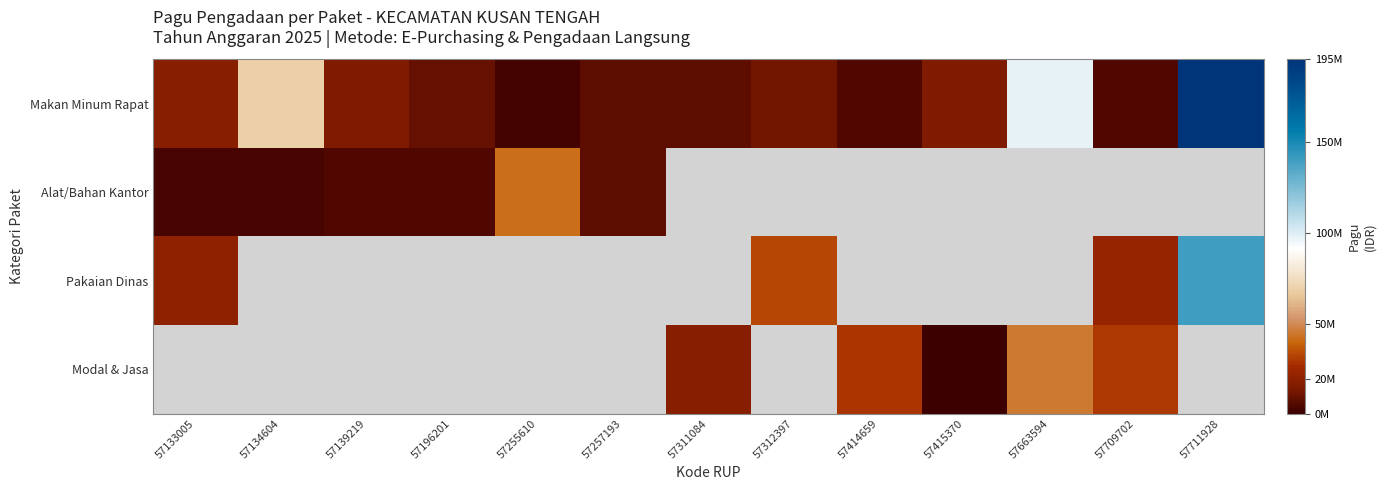

What is the difference between the maximum and minimum values in the Alat/Bahan Kantor series?

38670050.0